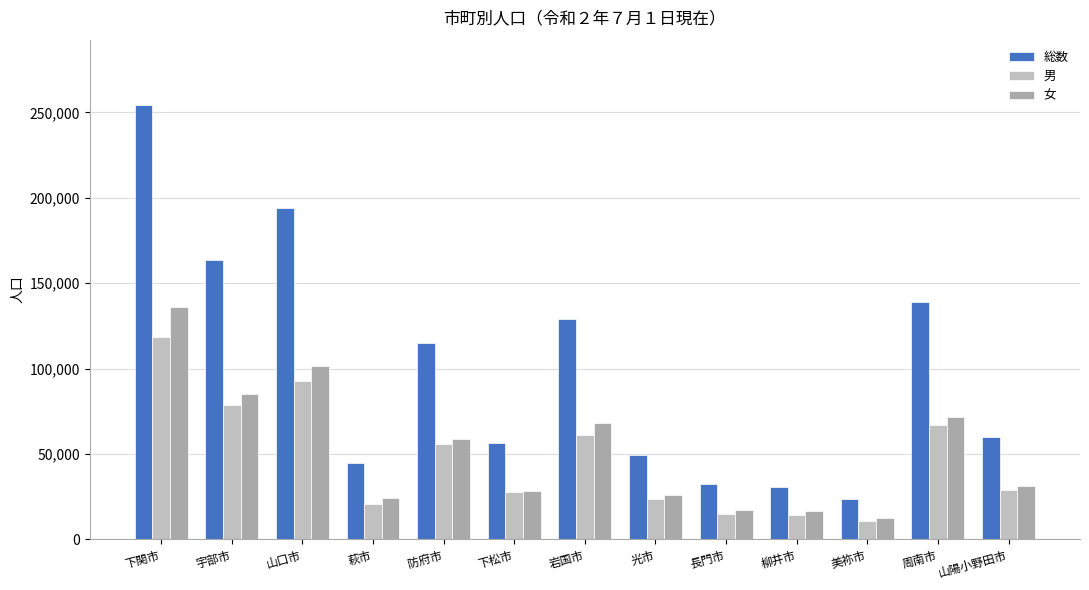

What is the average value of the 男 series?

47280